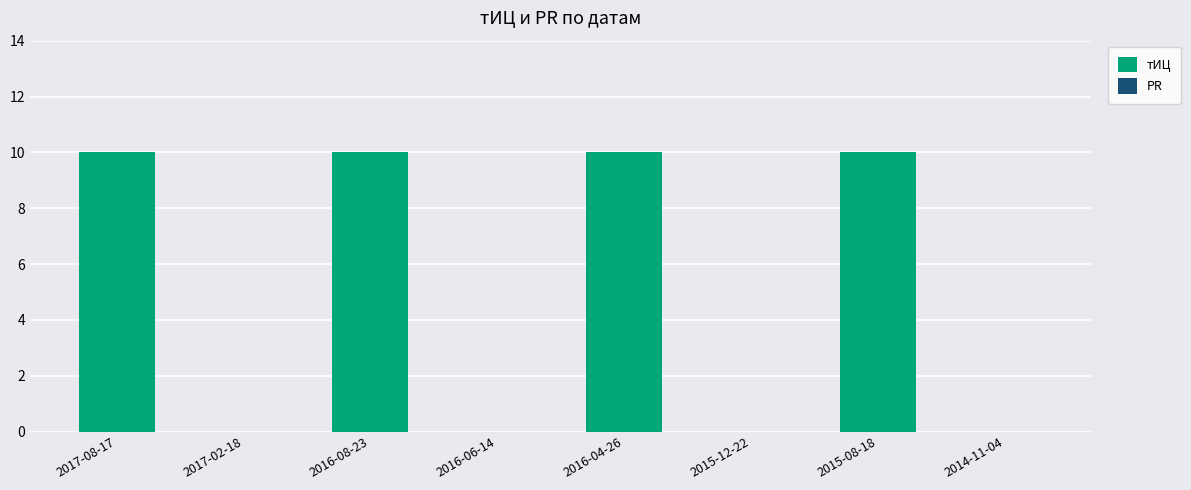

What is the sum of all values?

40